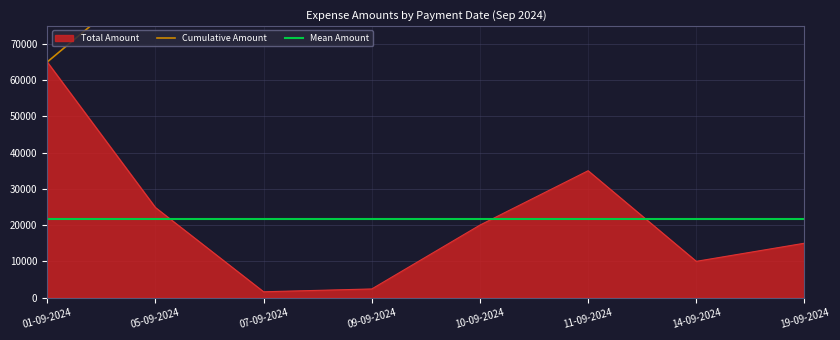

The Total Amount series shows 13711 at 05-09-2024. True or false?

False